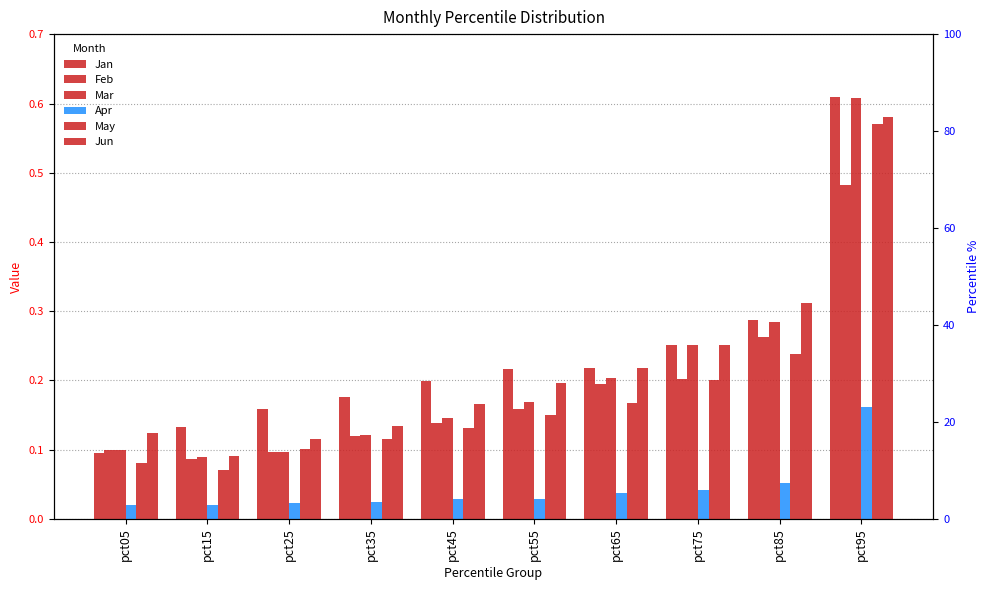

Reading left to right, transcribe all the data shown in this chart.

Jan: 0.1	0.1	0.2	0.2	0.2	0.2	0.2	0.3	0.3	0.6
Feb: 0.1	0.1	0.1	0.1	0.1	0.2	0.2	0.2	0.3	0.5
Mar: 0.1	0.1	0.1	0.1	0.1	0.2	0.2	0.3	0.3	0.6
Apr: 0.0	0.0	0.0	0.0	0.0	0.0	0.0	0.0	0.1	0.2
May: 0.1	0.1	0.1	0.1	0.1	0.2	0.2	0.2	0.2	0.6
Jun: 0.1	0.1	0.1	0.1	0.2	0.2	0.2	0.3	0.3	0.6